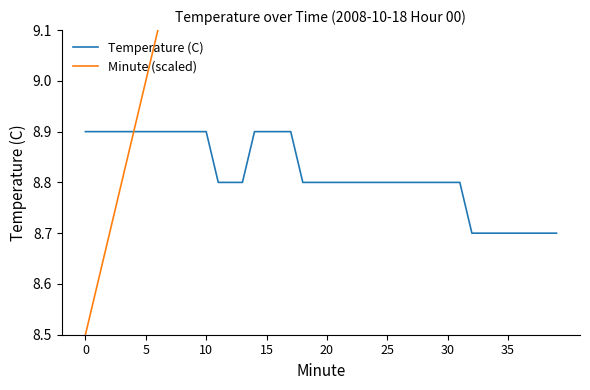

Is it true that Temperature (C) equals 8.7 at 37?

True